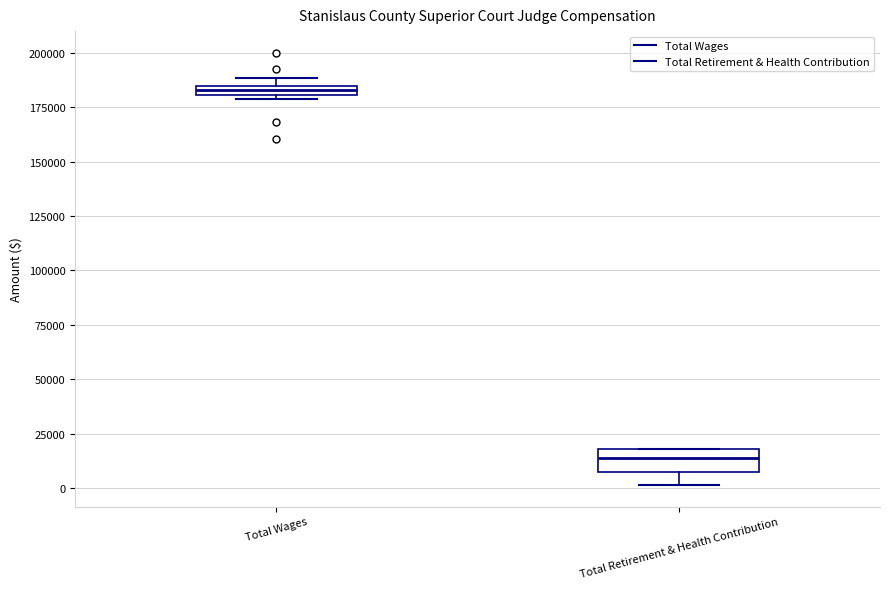

Which box's median line is the highest?

Total Wages